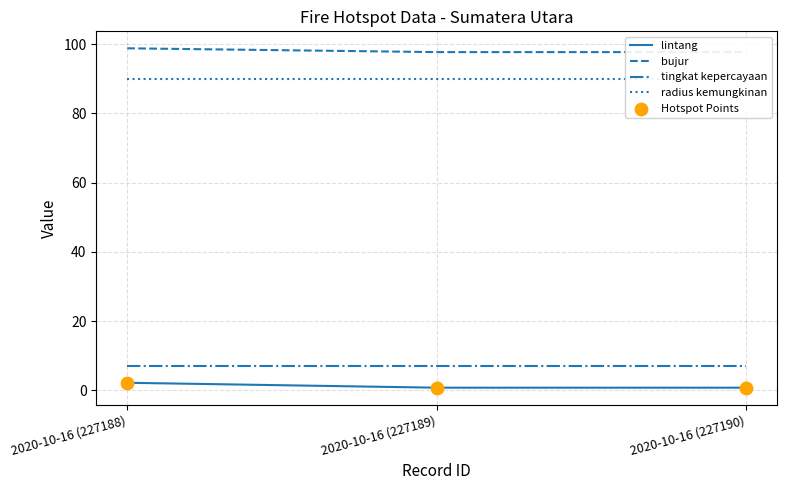

At how many categories does at least one series exceed 59?

3